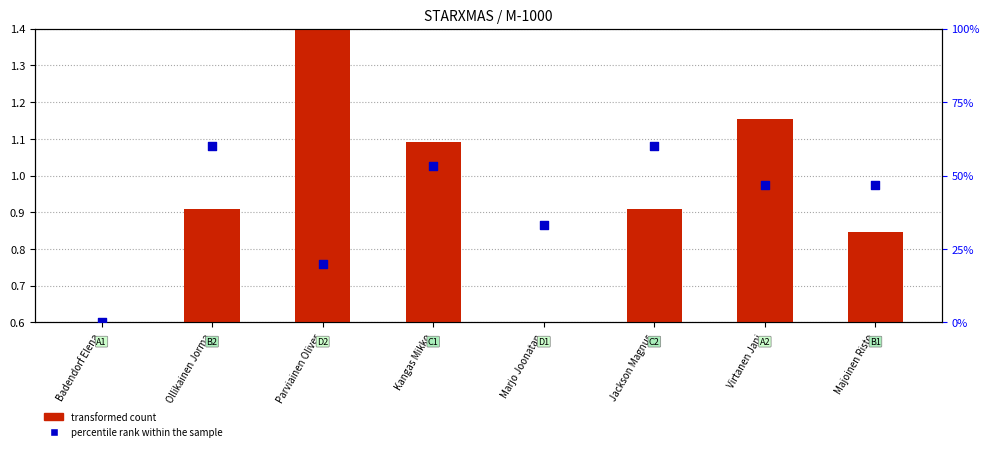

What are all the series names shown in the legend?

transformed count, percentile rank within the sample